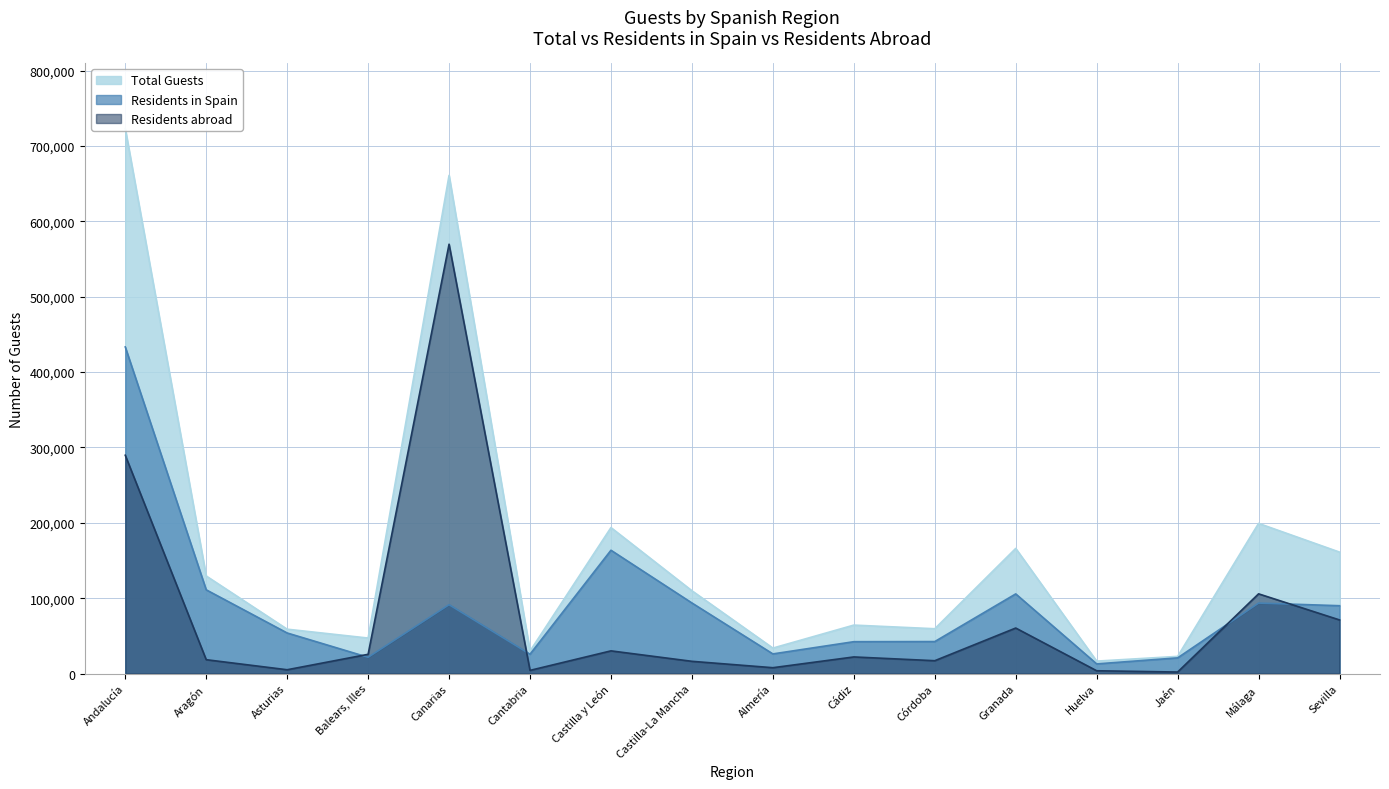

Between Cádiz and Sevilla, which is larger?

Sevilla